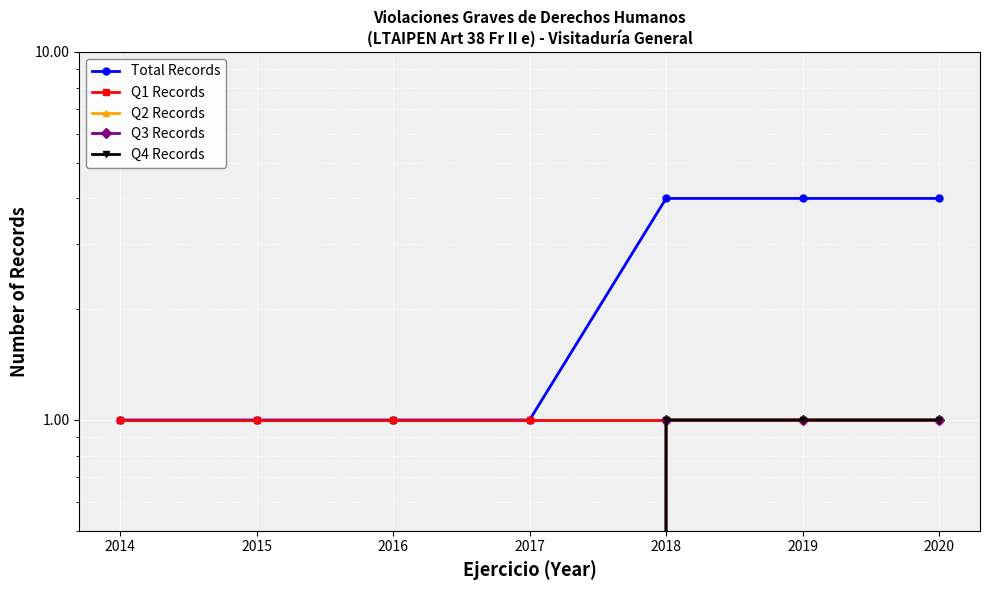

At 2014, list the series in order from largest to smallest.

Total Records, Q1 Records, Q2 Records, Q3 Records, Q4 Records